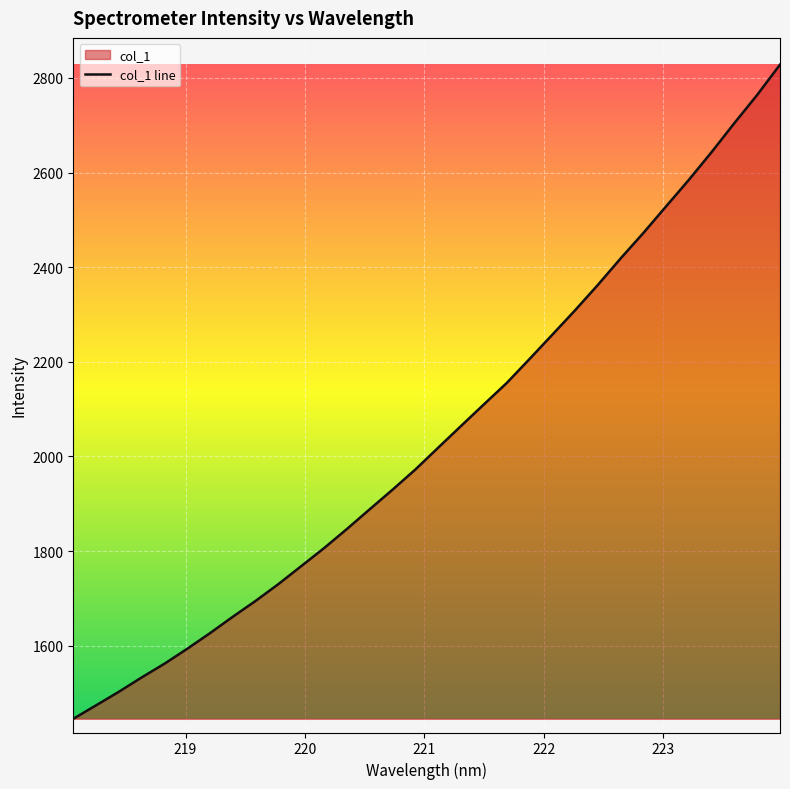

What is the minimum value shown in the chart?

1445.3